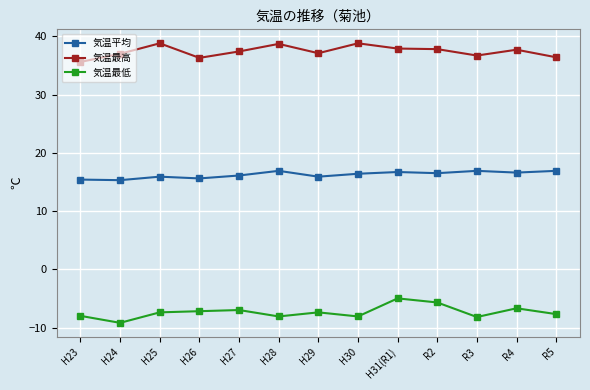

Does the chart have visible grid lines?

Yes